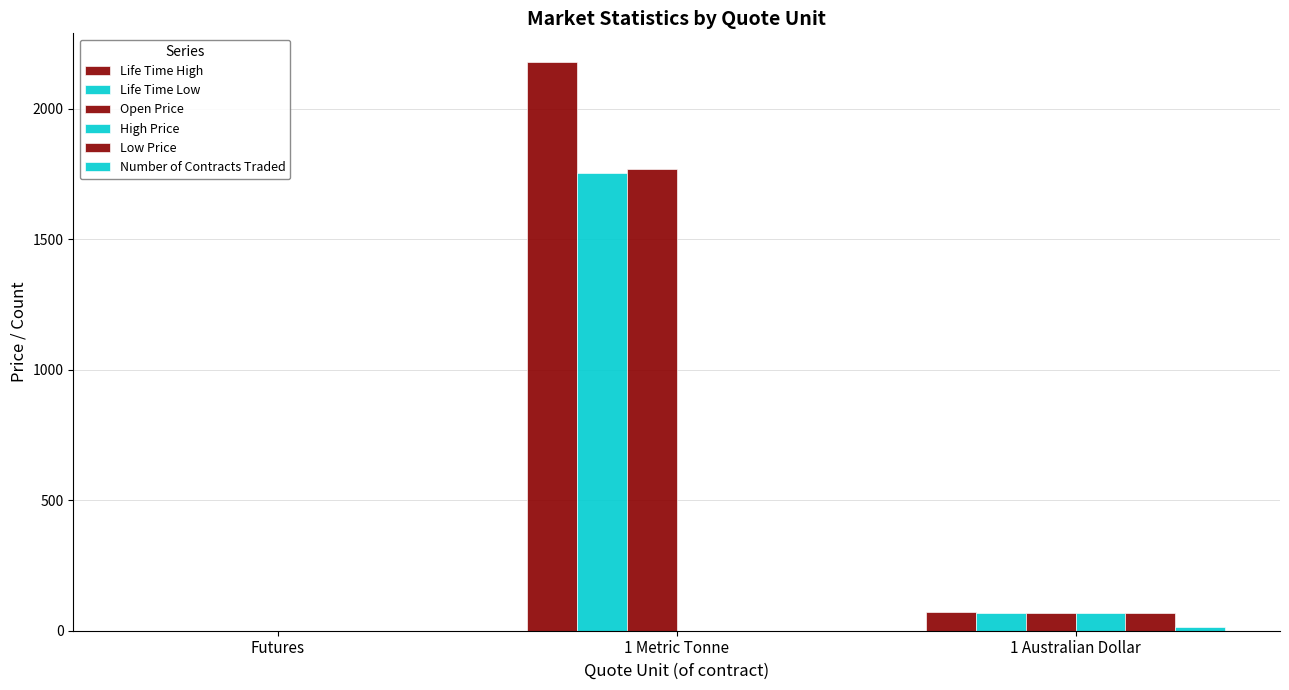

What is the sum of all Life Time Low values?

1823.5